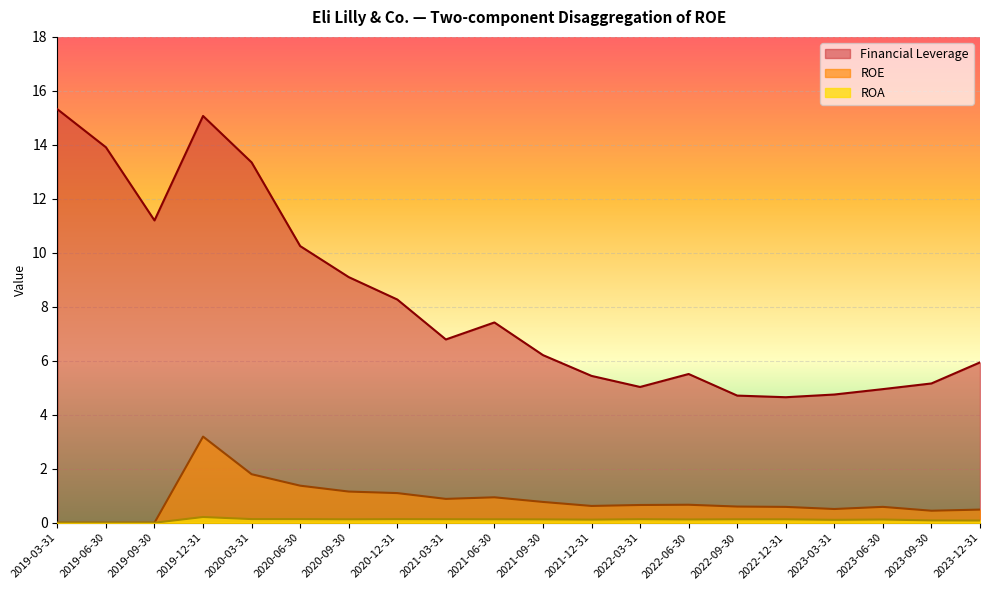

What is the sum of the Financial Leverage values at 2021-12-31 and 2023-03-31?

10.2